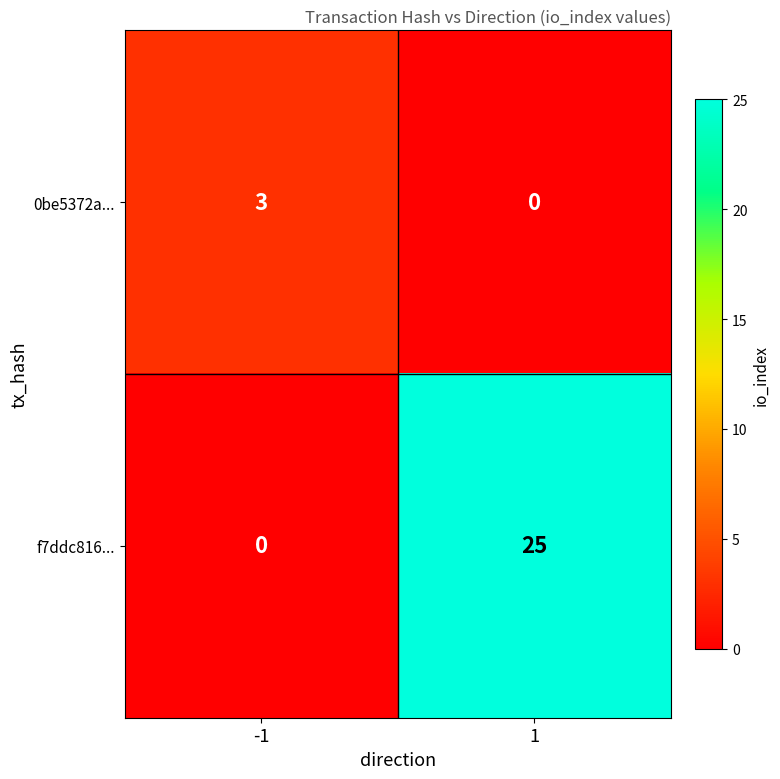

Which series has the largest total across all categories?

f7ddc816...